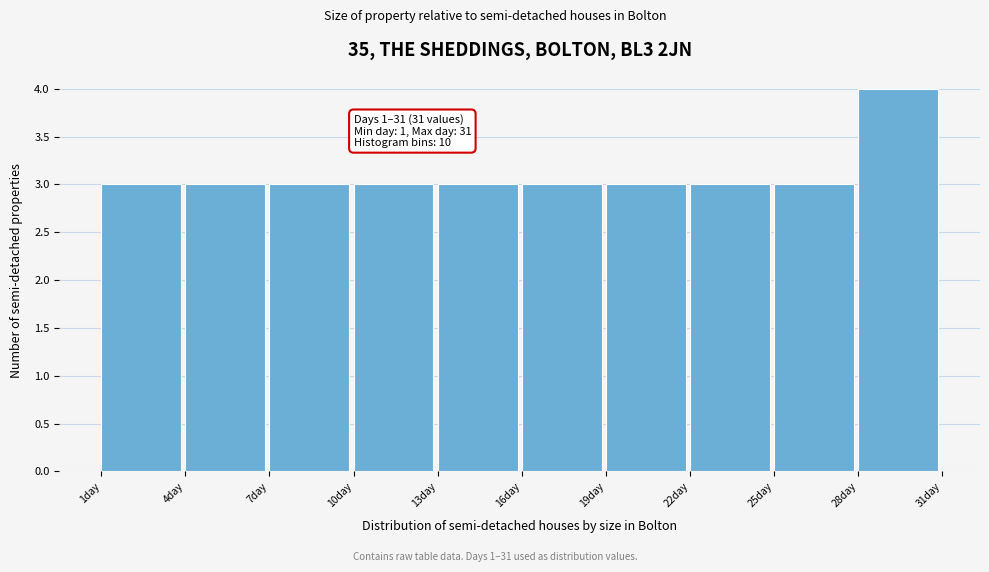

Which range on the x-axis has the tallest bar?

28 to 31